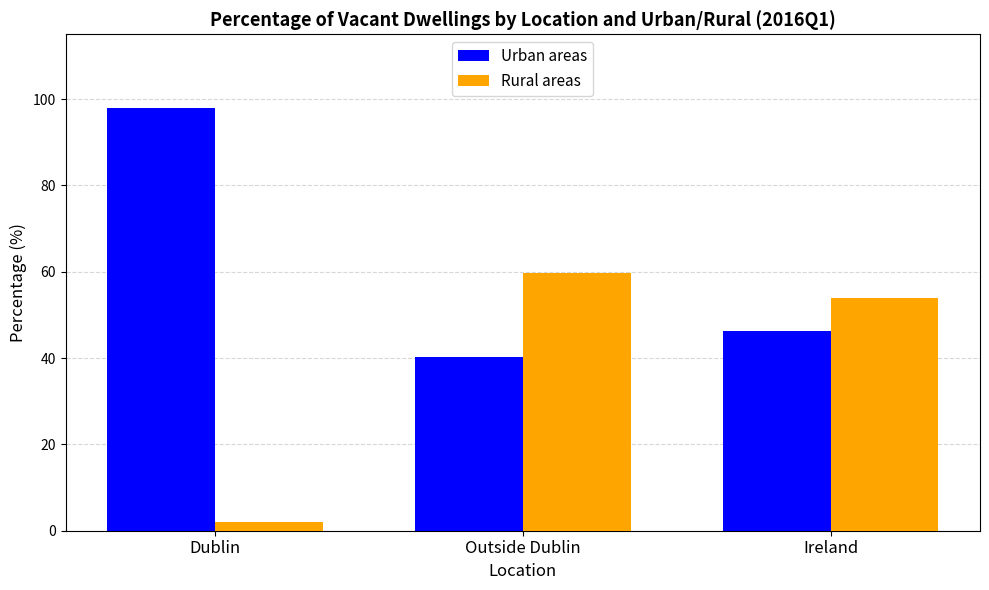

How many bars are there in total?

6